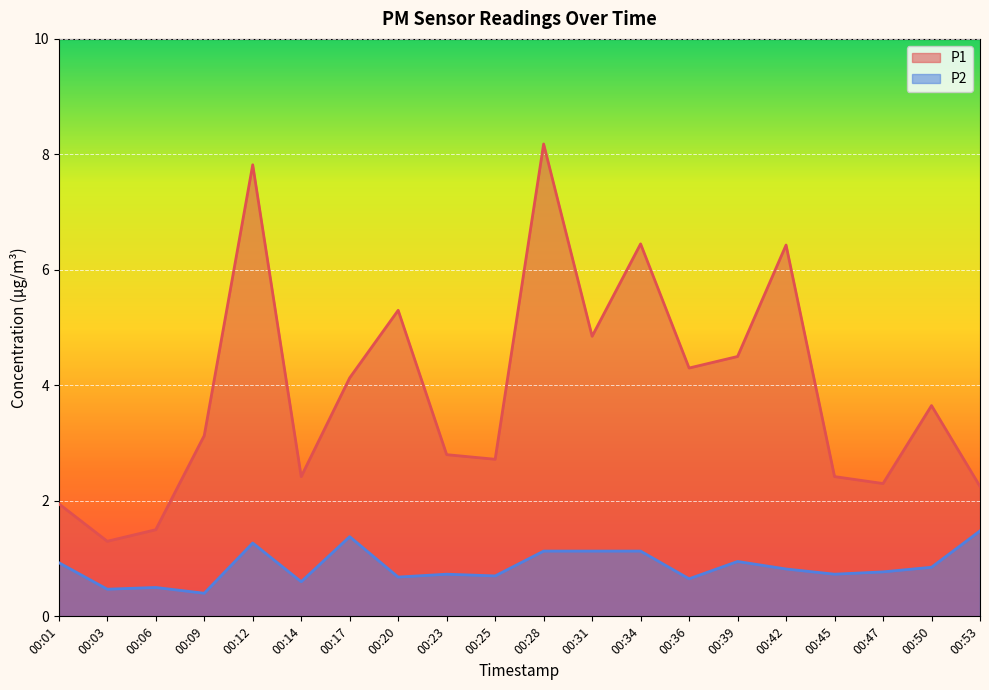

What is the sum of the P2 values at 00:53 and 00:14?

2.1